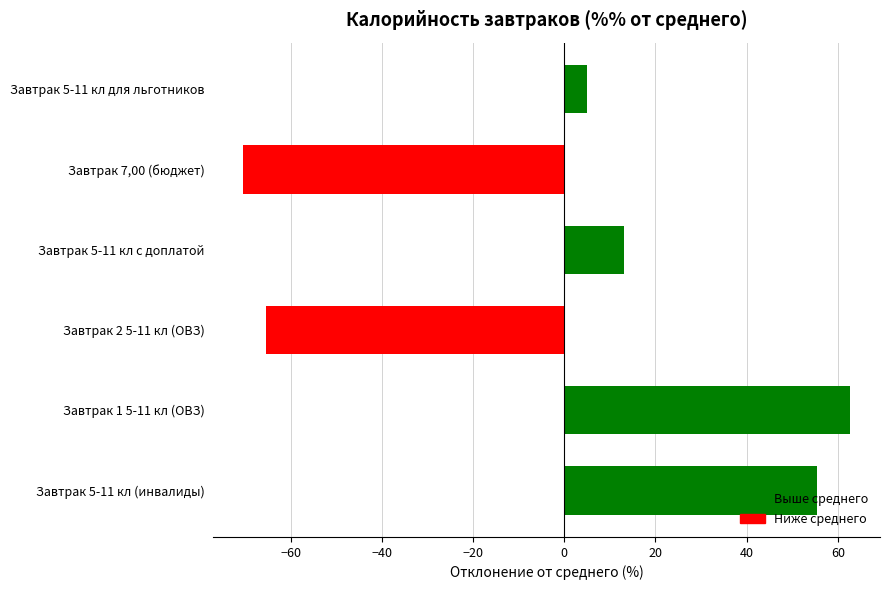

List the labels in order of value, smallest first.

Завтрак 7,00 (бюджет), Завтрак 2 5-11 кл (ОВЗ), Завтрак 5-11 кл для льготников, Завтрак 5-11 кл с доплатой, Завтрак 5-11 кл (инвалиды), Завтрак 1 5-11 кл (ОВЗ)